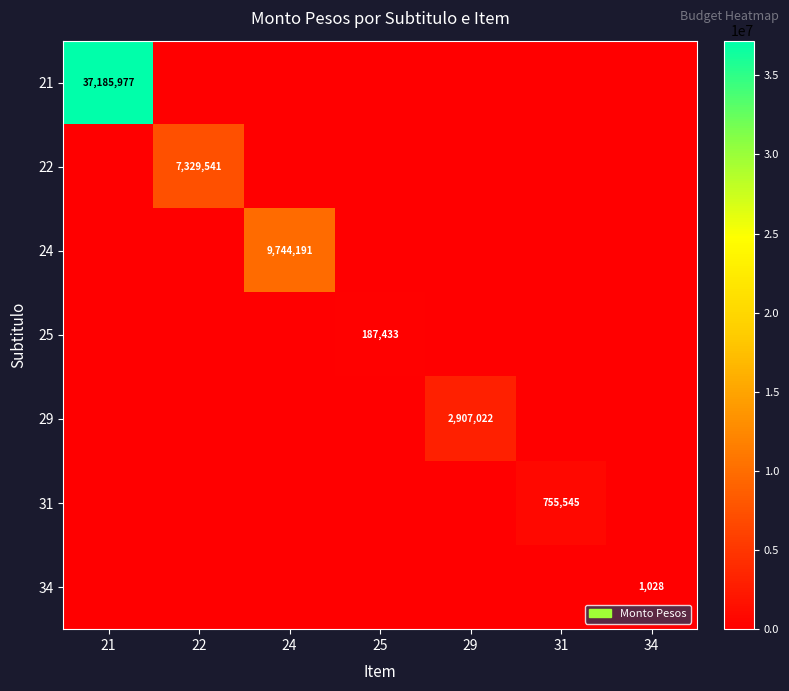

The value of 22 at 22 is 11646987. True or false?

False